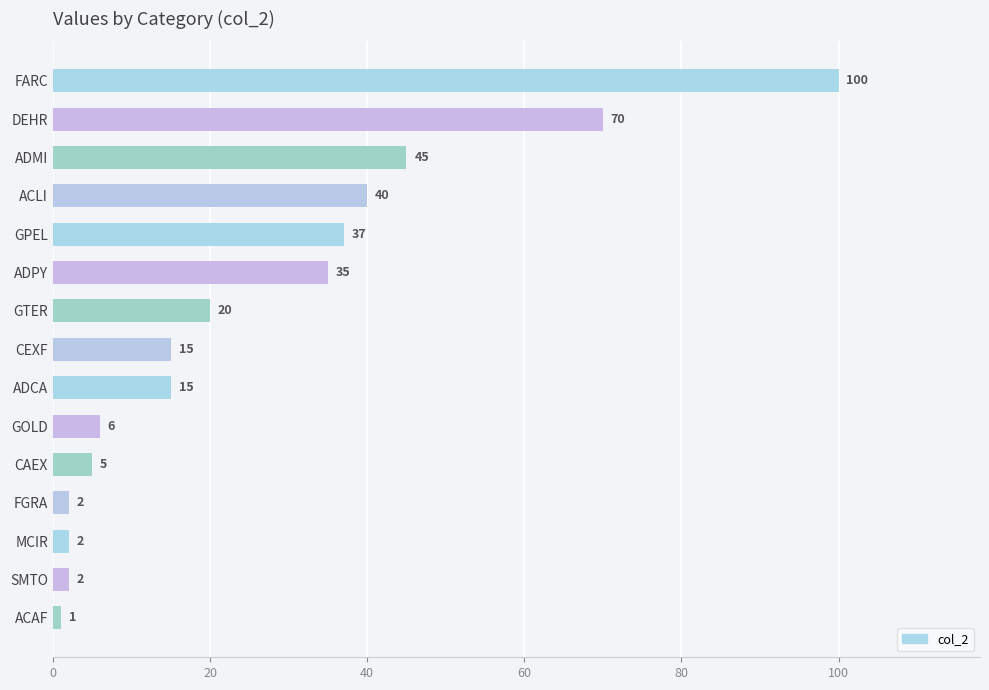

Read the value at ACLI.

40